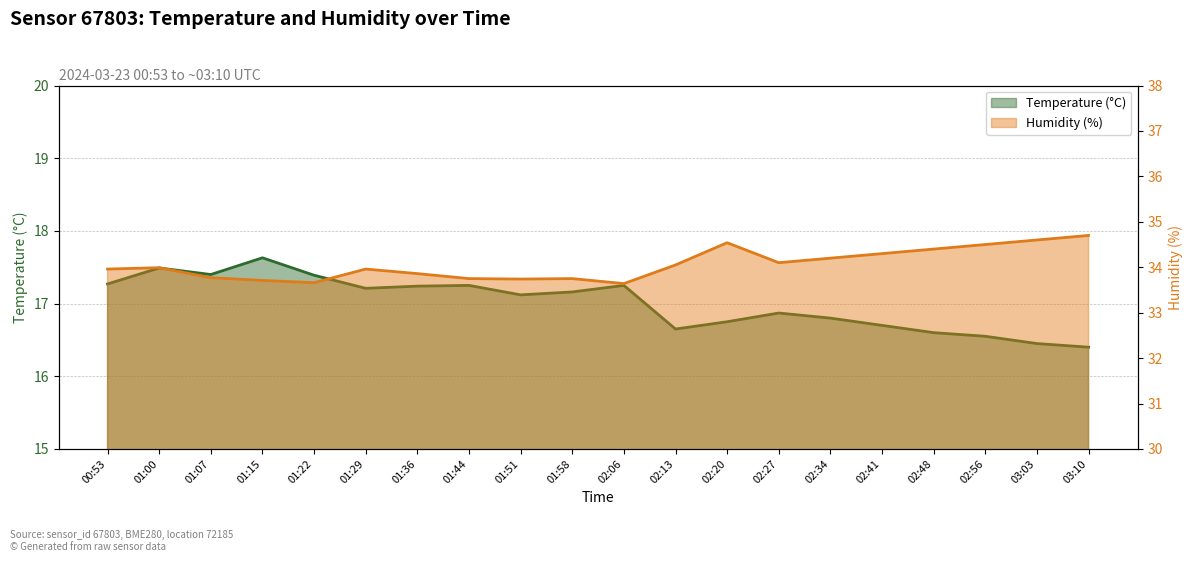

At which label is temperature closest to 17?

01:51